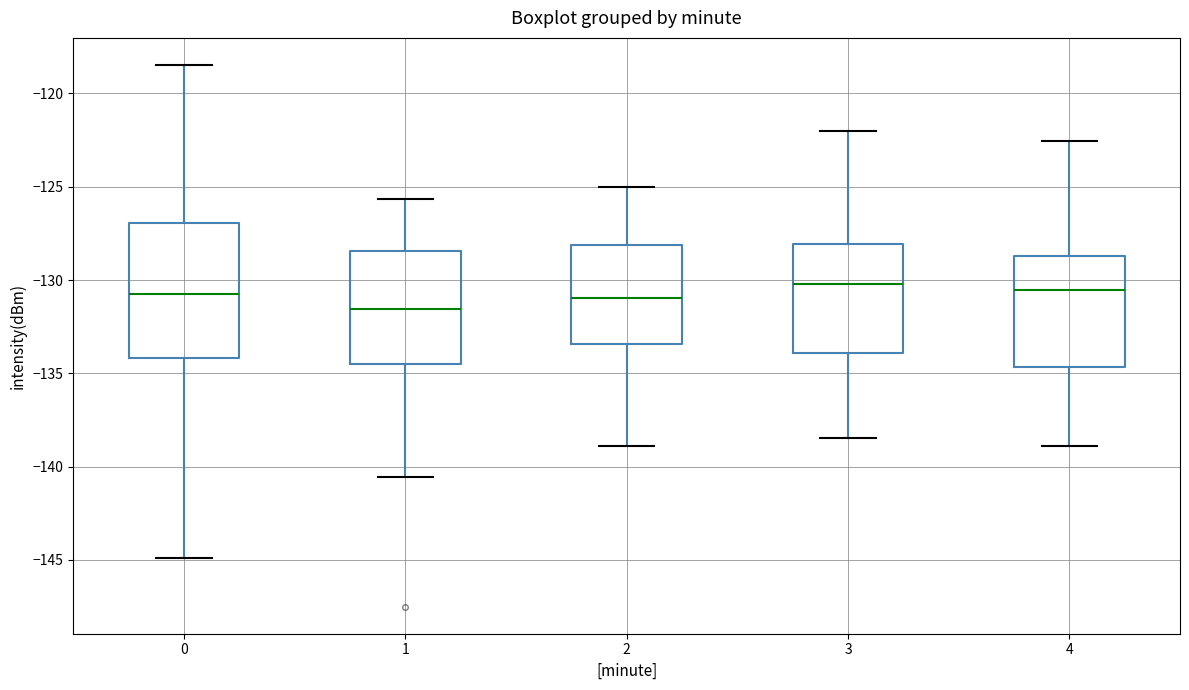

Which box's median line is the lowest?

1